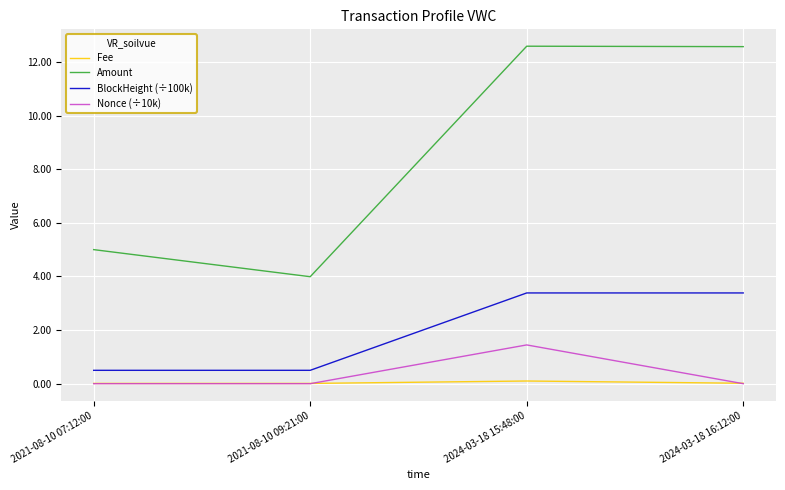

At which label does Amount first exceed 12?

2024-03-18 15:48:00